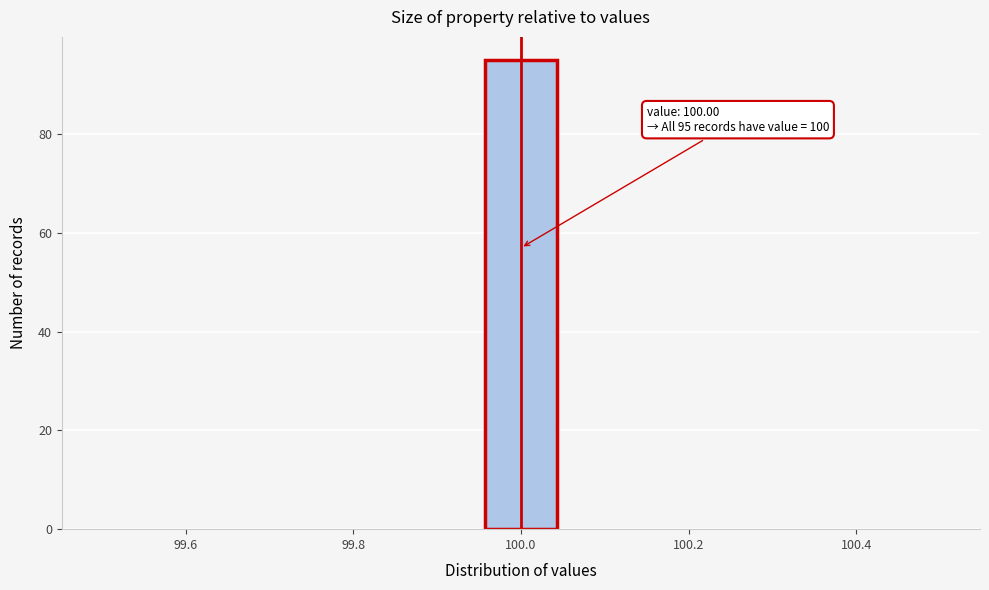

Over which range of the x-axis is the bar tallest?

99.96 to 100.04